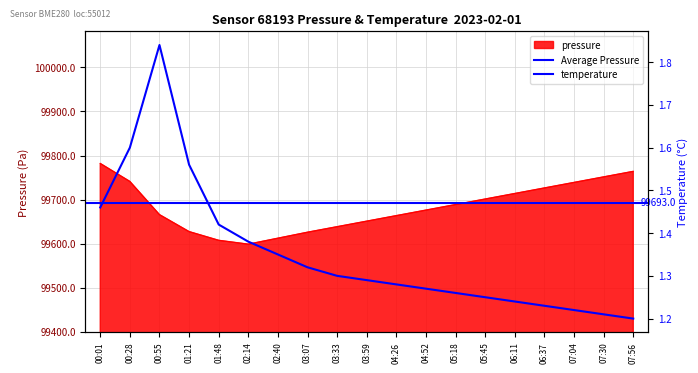

At which category does the chart reach its minimum across all series?

07:56